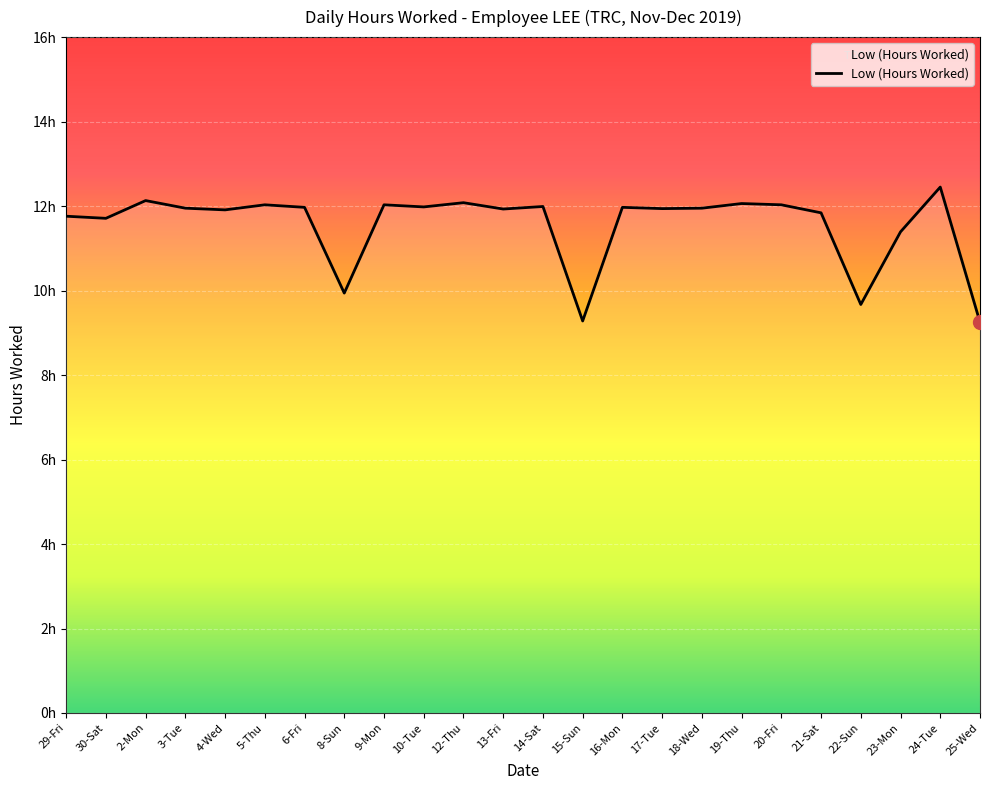

What is the smallest value displayed?

9.2